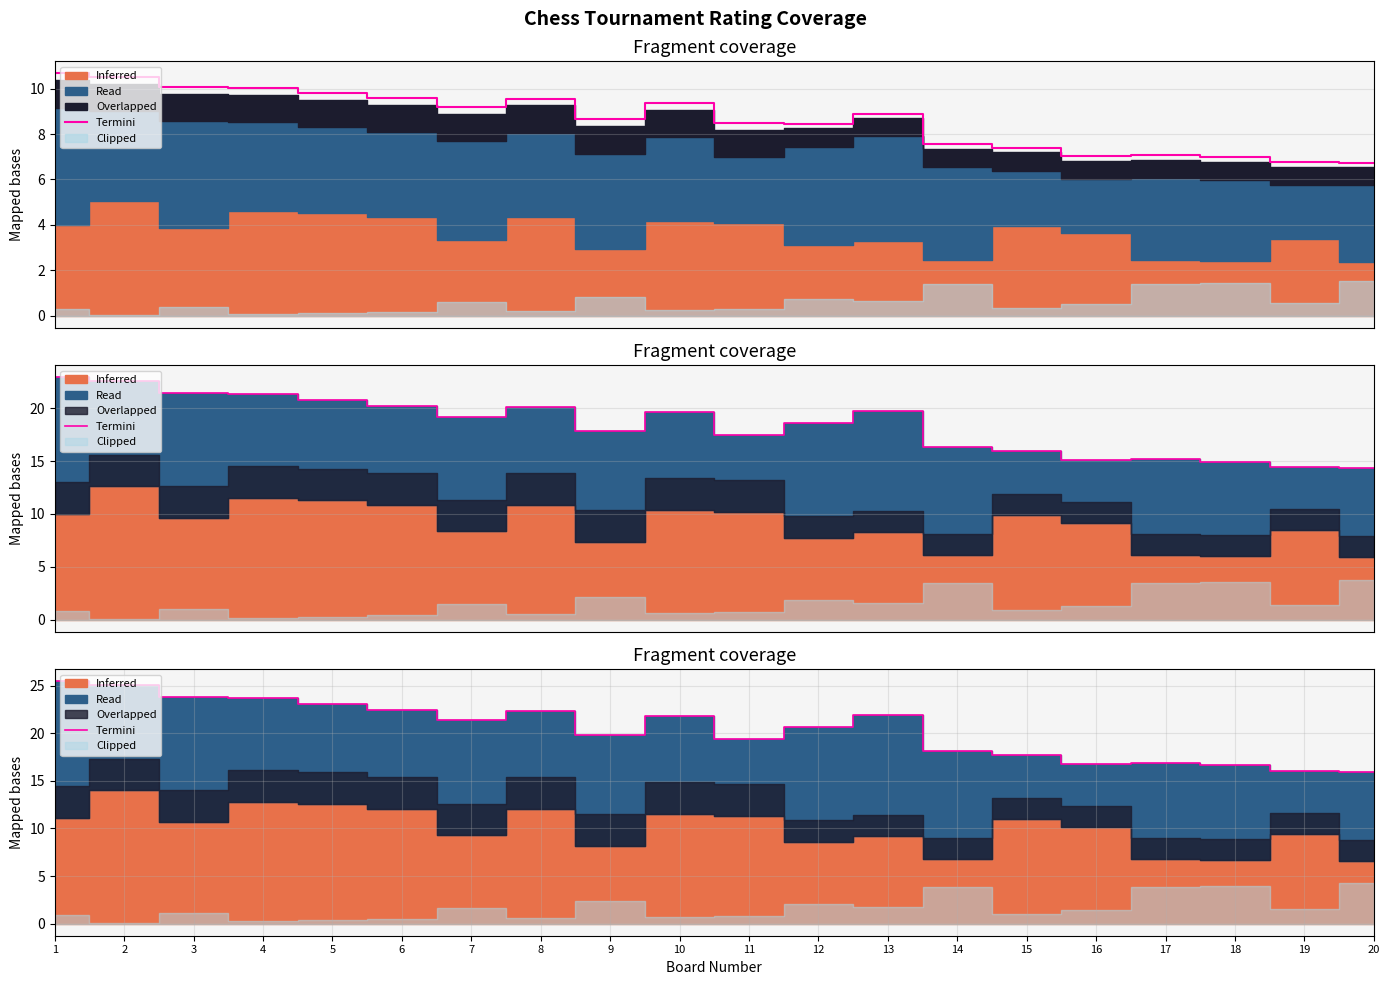

Which label corresponds to the smallest value in the chart?

20